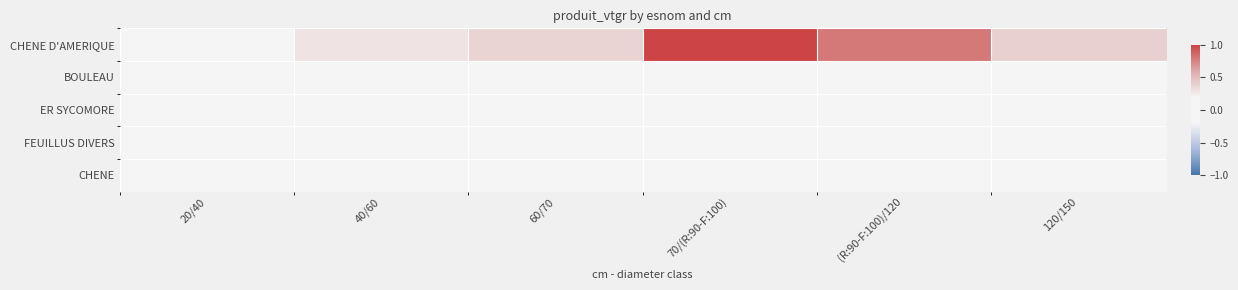

Reading left to right, extract all data points from this chart.

CHENE D'AMERIQUE: 20/40=0.0	40/60=0.3	60/70=0.4	70/(R:90-F:100)=1.0	(R:90-F:100)/120=0.8	120/150=0.4
BOULEAU: 20/40=0.0	40/60=0.0	60/70=0.0	70/(R:90-F:100)=0.1	(R:90-F:100)/120=0.1	120/150=0.0
ER SYCOMORE: 20/40=0.0	40/60=0.0	60/70=0.0	70/(R:90-F:100)=0.0	(R:90-F:100)/120=0.0	120/150=0.0
FEUILLUS DIVERS: 20/40=0.0	40/60=0.0	60/70=0.0	70/(R:90-F:100)=0.0	(R:90-F:100)/120=0.0	120/150=0.0
CHENE: 20/40=0.0	40/60=0.0	60/70=0.0	70/(R:90-F:100)=0.0	(R:90-F:100)/120=0.0	120/150=0.0